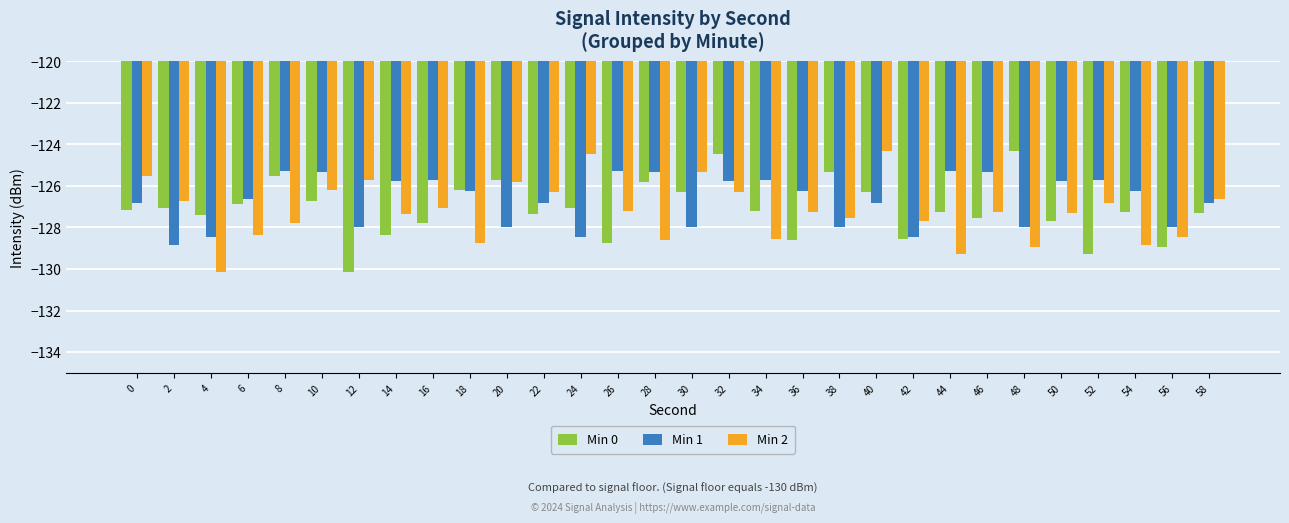

The value of Min 0 at 56 is -128.9. True or false?

True